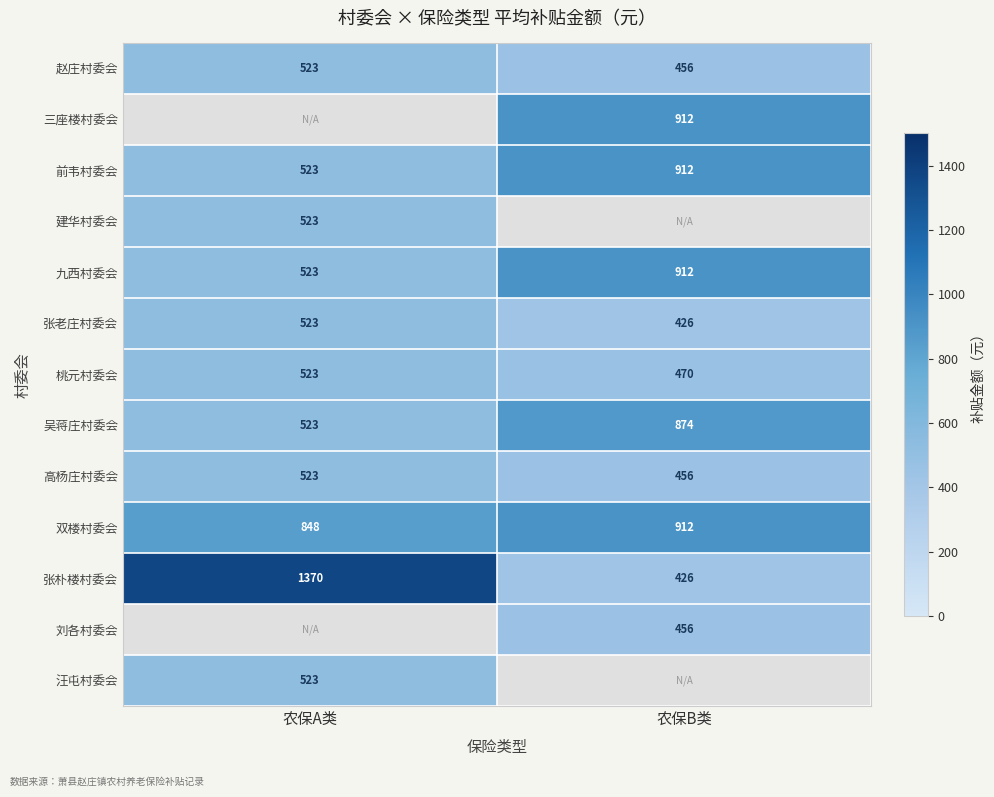

What is the approximate value of 张老庄村委会 at 农保A类?

523